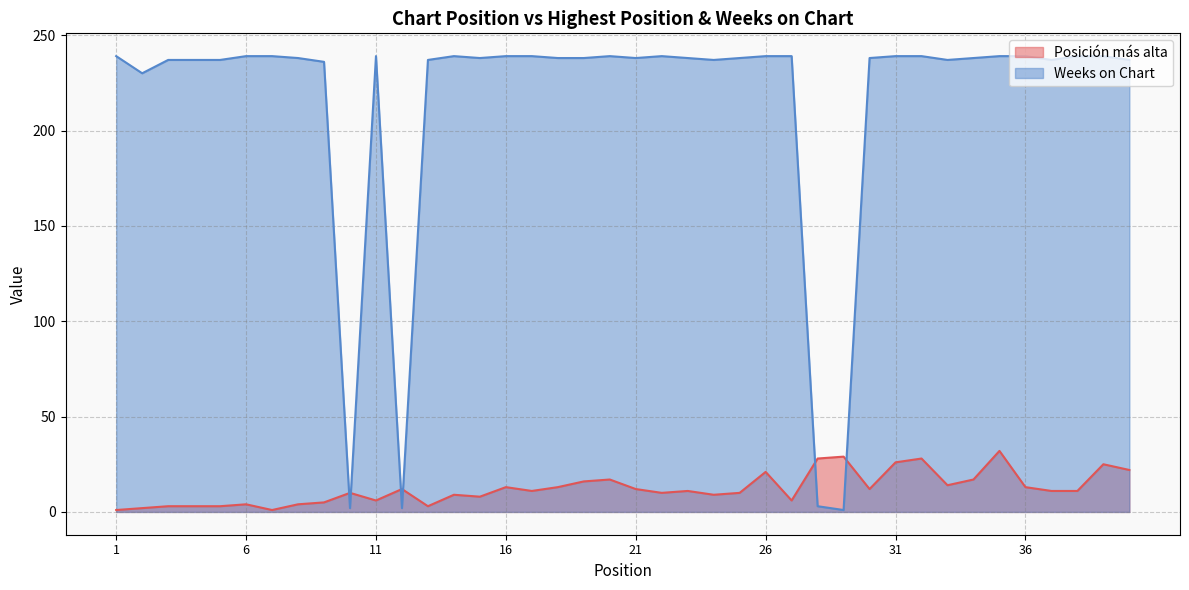

List the series in order of their overall mean, lowest first.

Posición más alta, Weeks on Chart